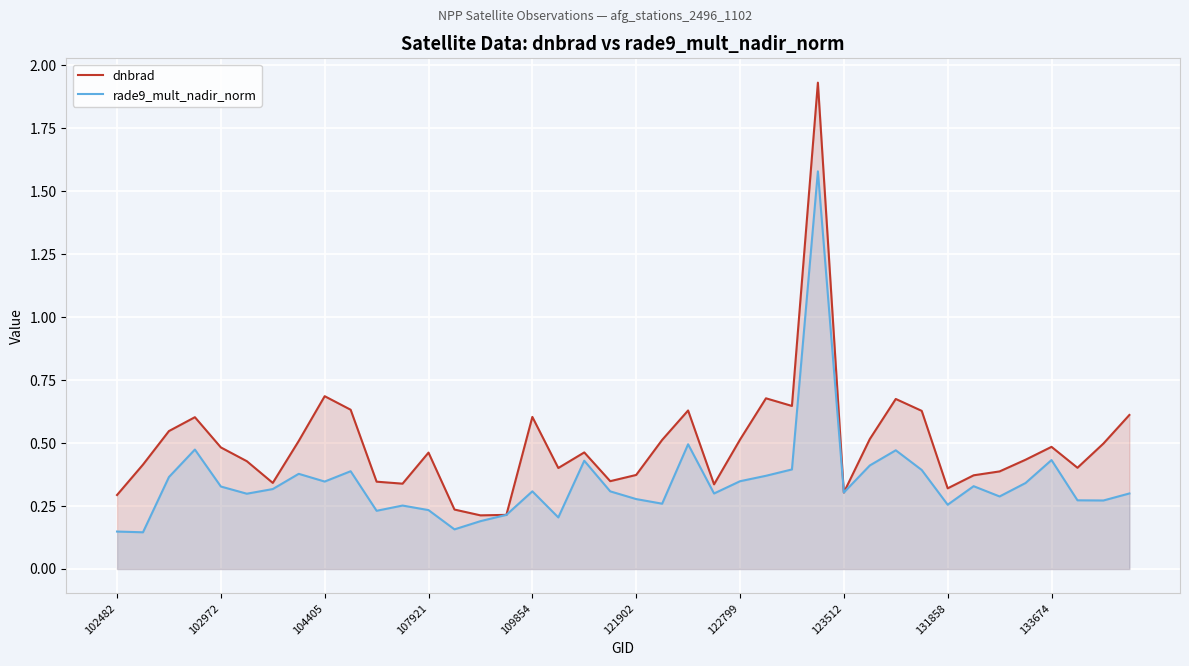

Reading left to right, list all the values displayed in this chart.

dnbrad: 0.3	0.4	0.5	0.6	0.5	0.4	0.3	0.5	0.7	0.6	0.3	0.3	0.5	0.2	0.2	0.2	0.6	0.4	0.5	0.3	0.4	0.5	0.6	0.3	0.5	0.7	0.6	1.9	0.3	0.5	0.7	0.6	0.3	0.4	0.4	0.4	0.5	0.4	0.5	0.6
rade9_mult_nadir_norm: 0.1	0.1	0.4	0.5	0.3	0.3	0.3	0.4	0.3	0.4	0.2	0.3	0.2	0.2	0.2	0.2	0.3	0.2	0.4	0.3	0.3	0.3	0.5	0.3	0.3	0.4	0.4	1.6	0.3	0.4	0.5	0.4	0.3	0.3	0.3	0.3	0.4	0.3	0.3	0.3